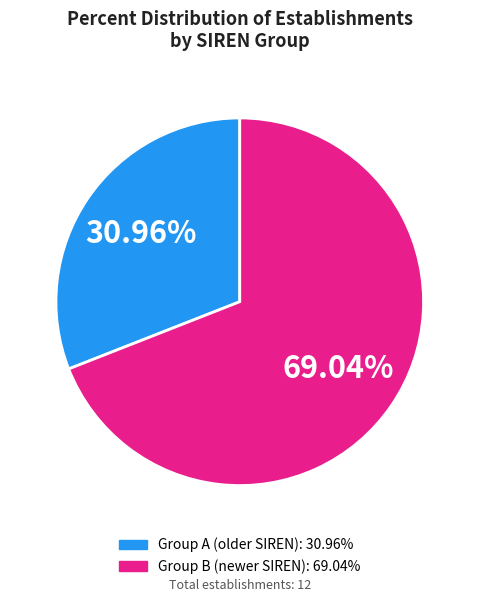

Is there any slice that represents more than half of the pie?

Yes